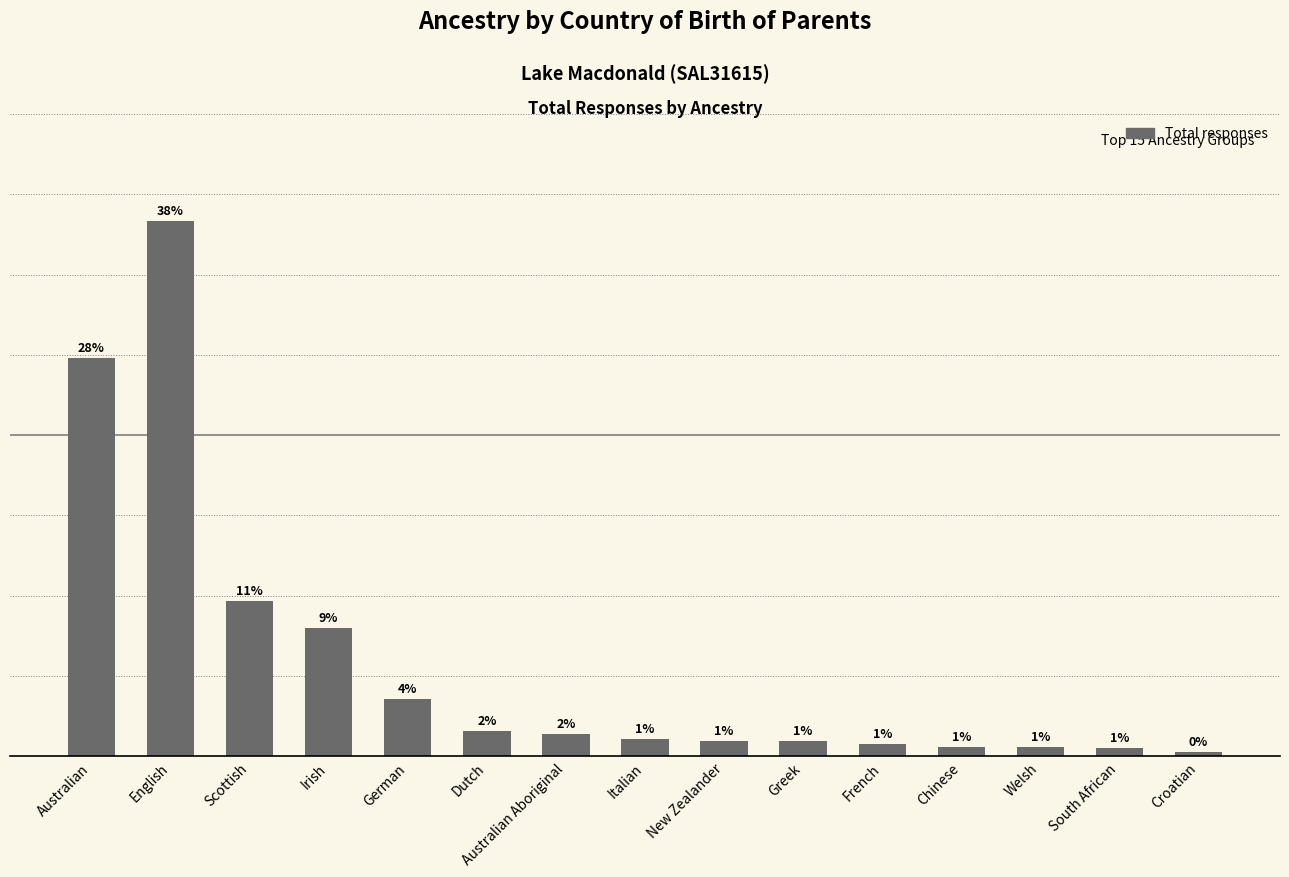

The value at South African is 4. True or false?

False